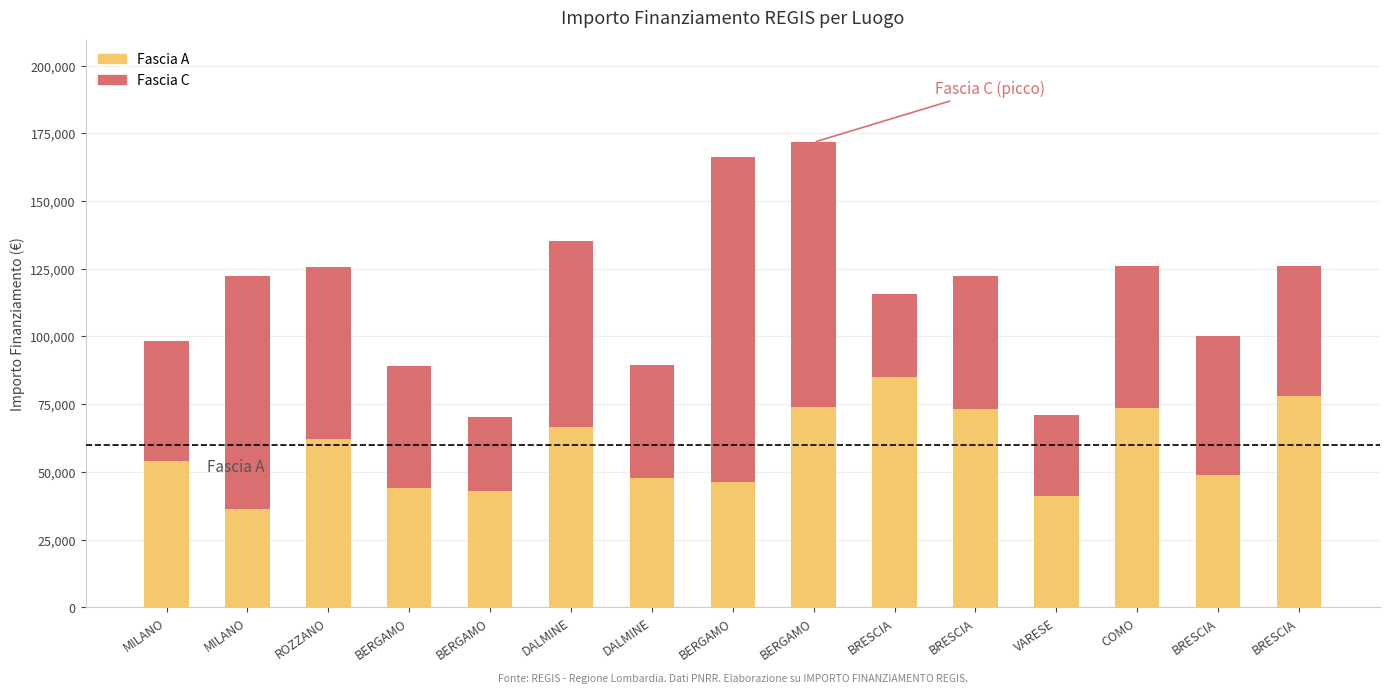

The Fascia A series shows 47794.5 at DALMINE. True or false?

True